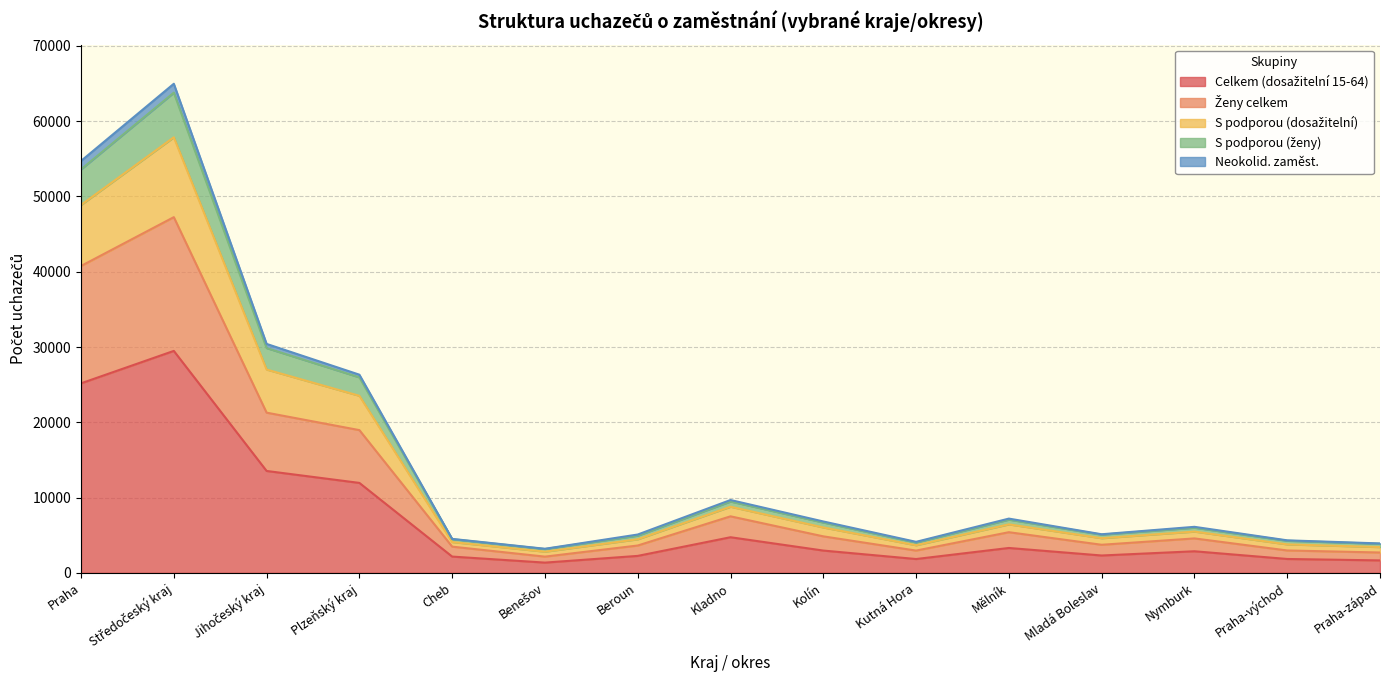

Does the chart display data point markers on the line(s)?

No